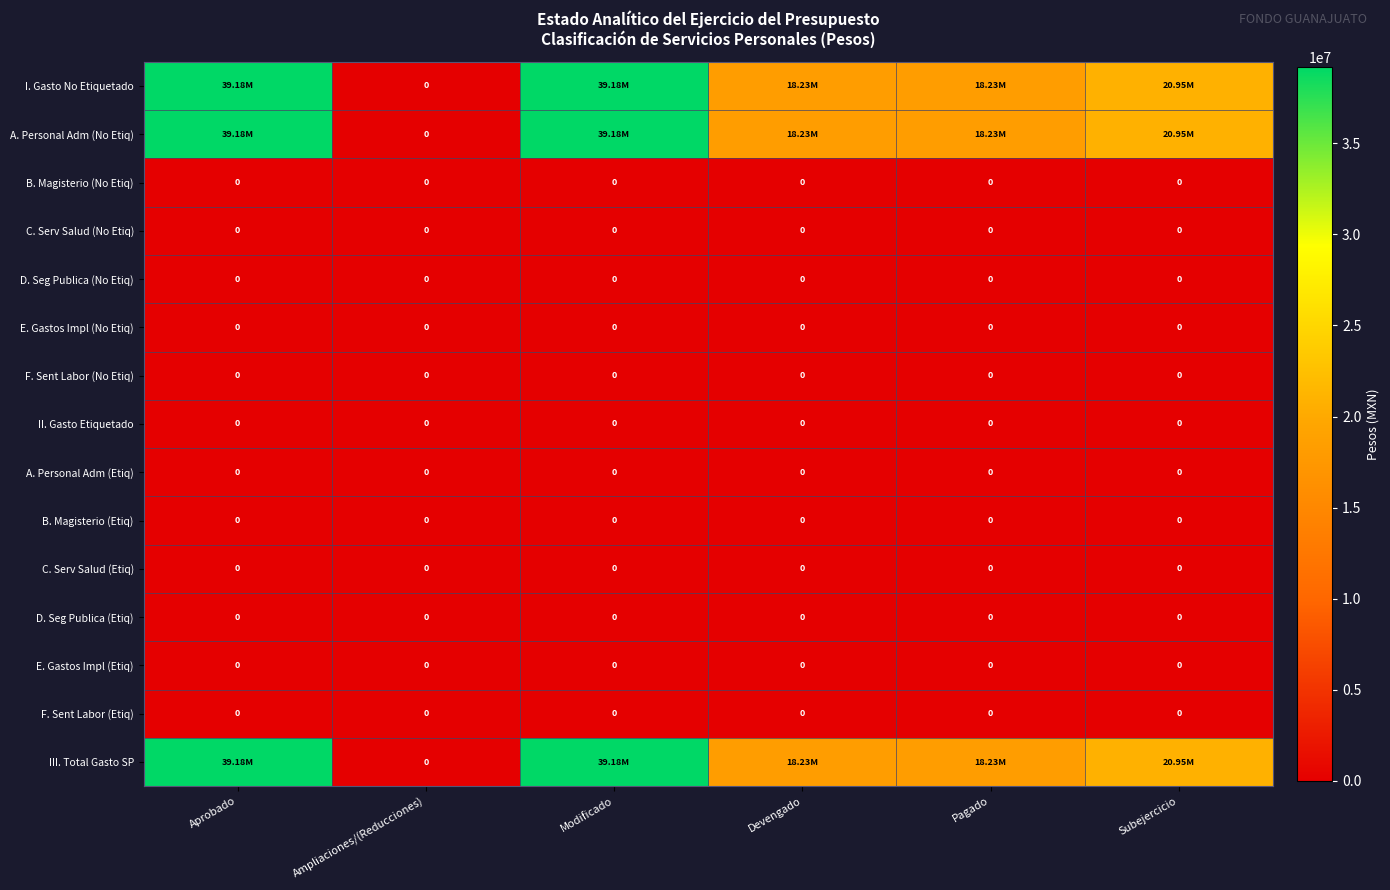

At how many categories does at least one series exceed 17002507?

5